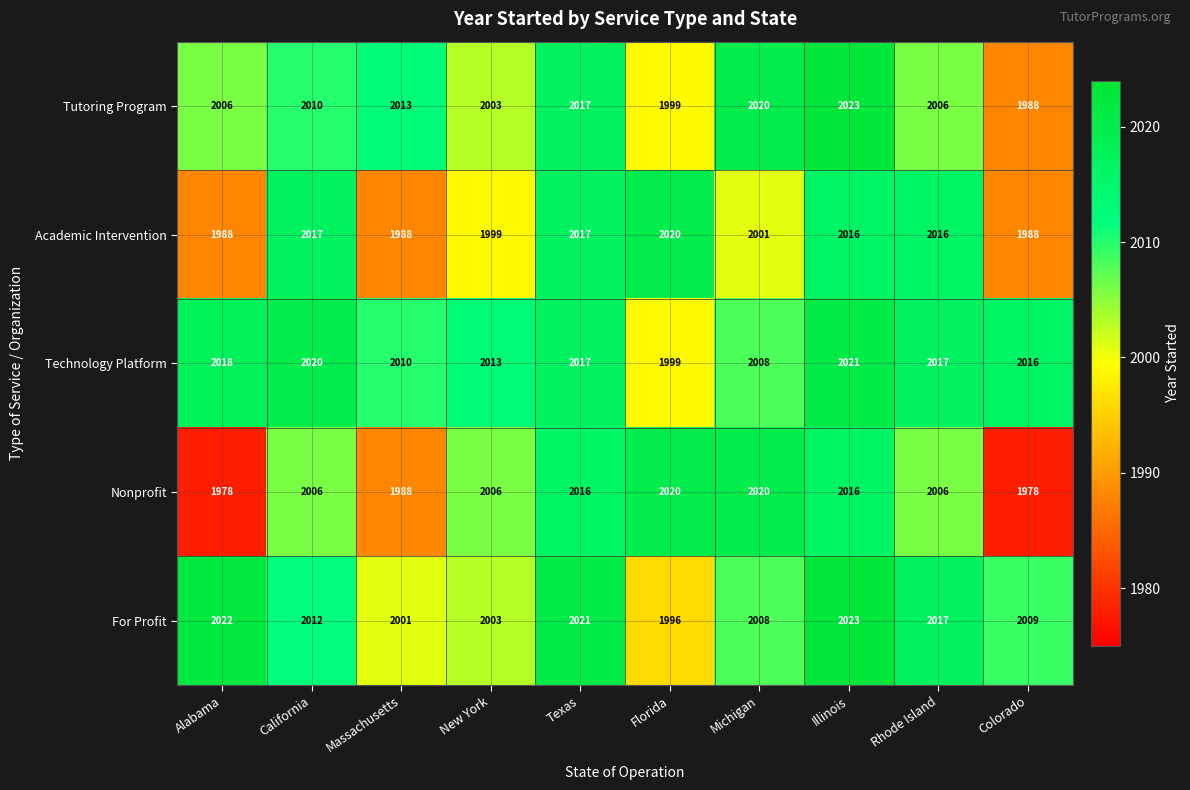

Between Massachusetts and Rhode Island, which series saw the biggest shift?

Academic Intervention